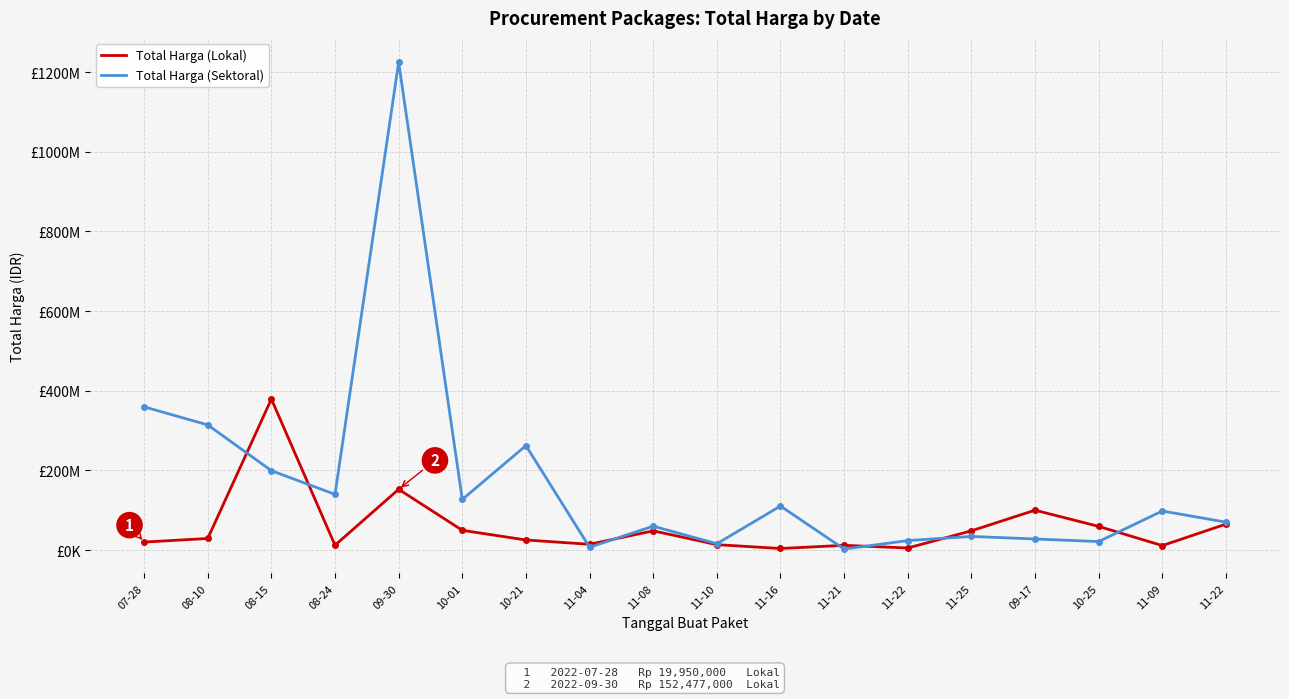

Rank the series by their average value, from highest to lowest.

Total Harga (Sektoral), Total Harga (Lokal)